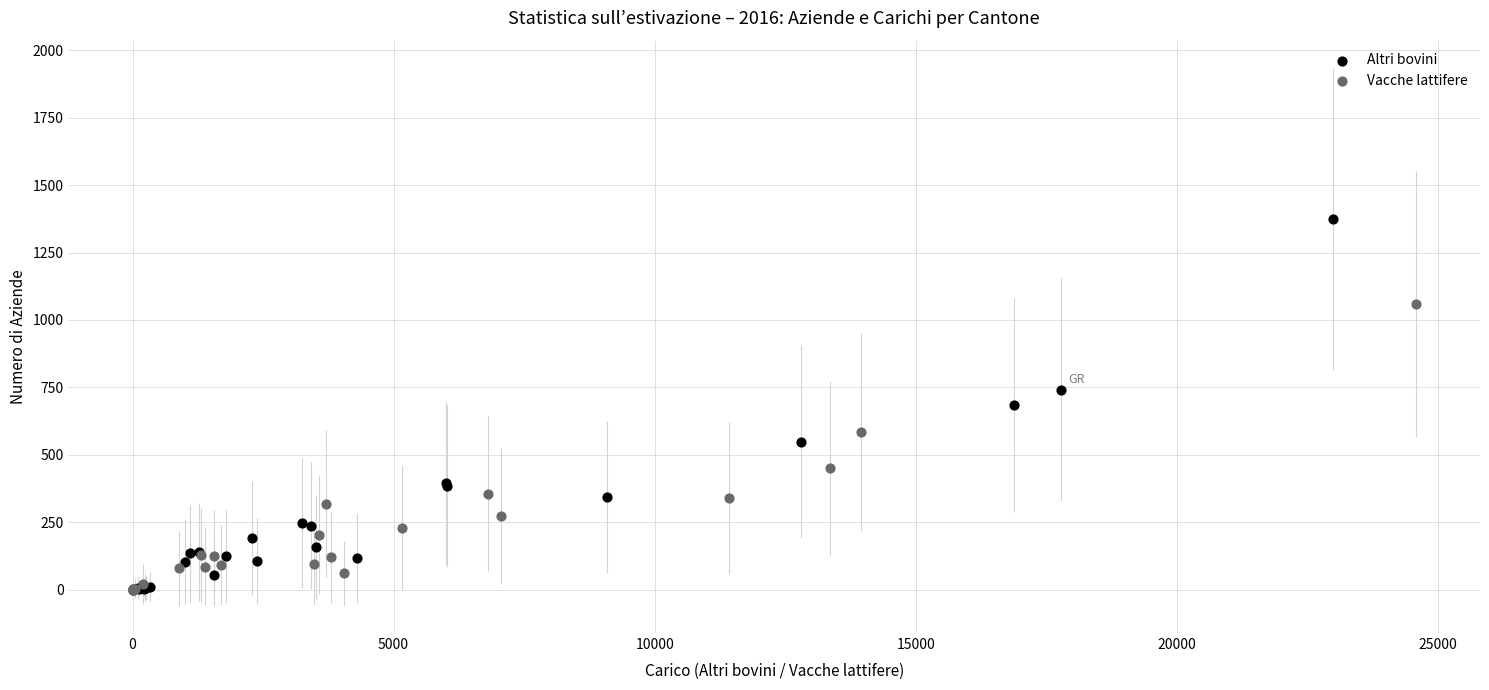

What are all the series names shown in the legend?

Altri bovini, Vacche lattifere